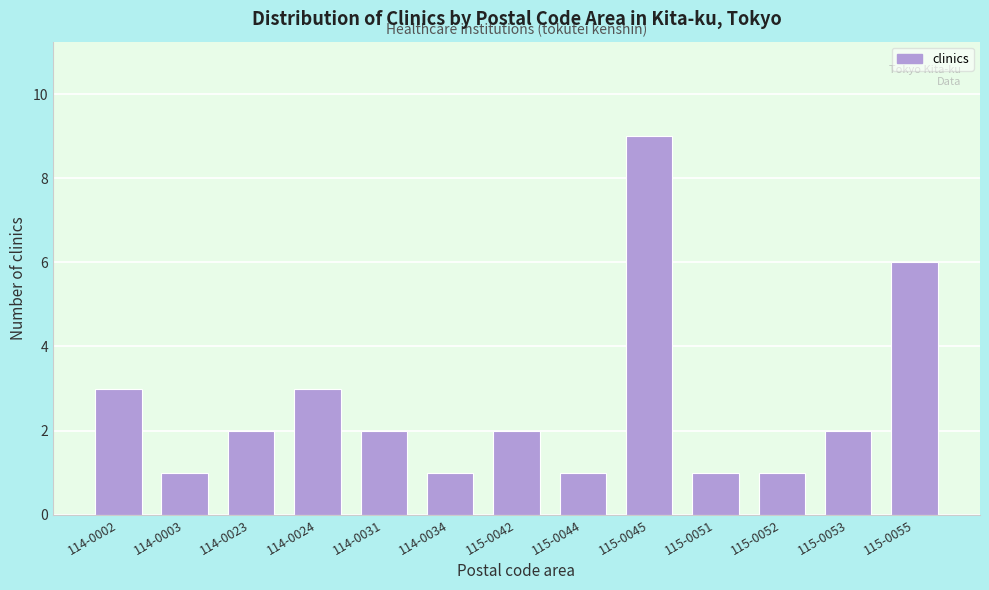

Reading left to right, what are all the values shown in this chart?

114-0002=3	114-0003=1	114-0023=2	114-0024=3	114-0031=2	114-0034=1	115-0042=2	115-0044=1	115-0045=9	115-0051=1	115-0052=1	115-0053=2	115-0055=6